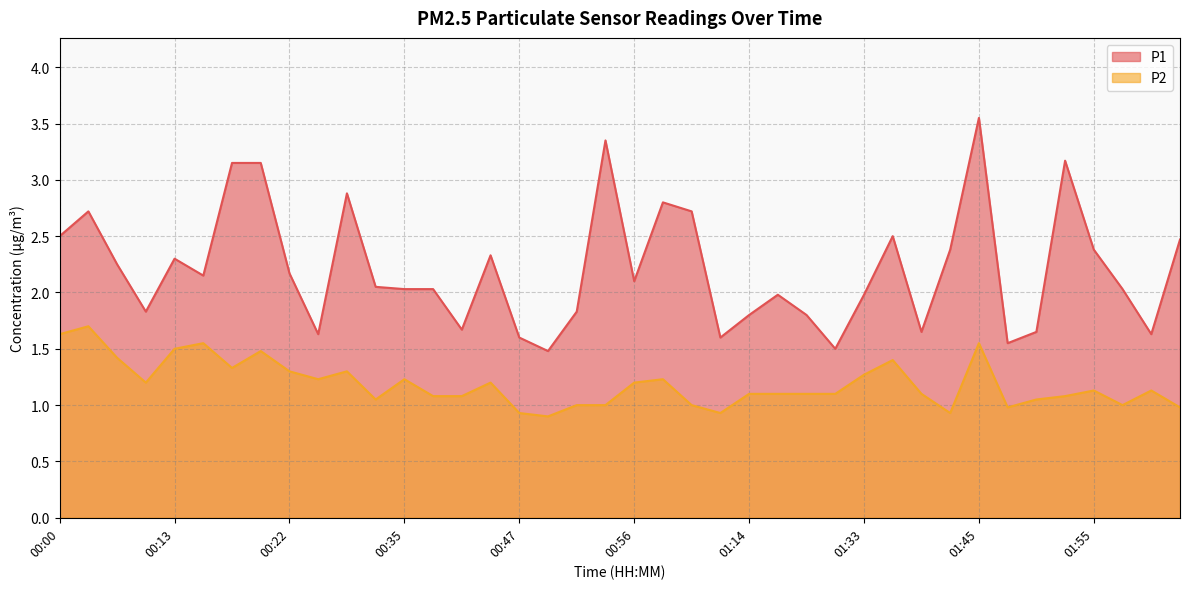

How many interior local valleys does the P1 series have?

11